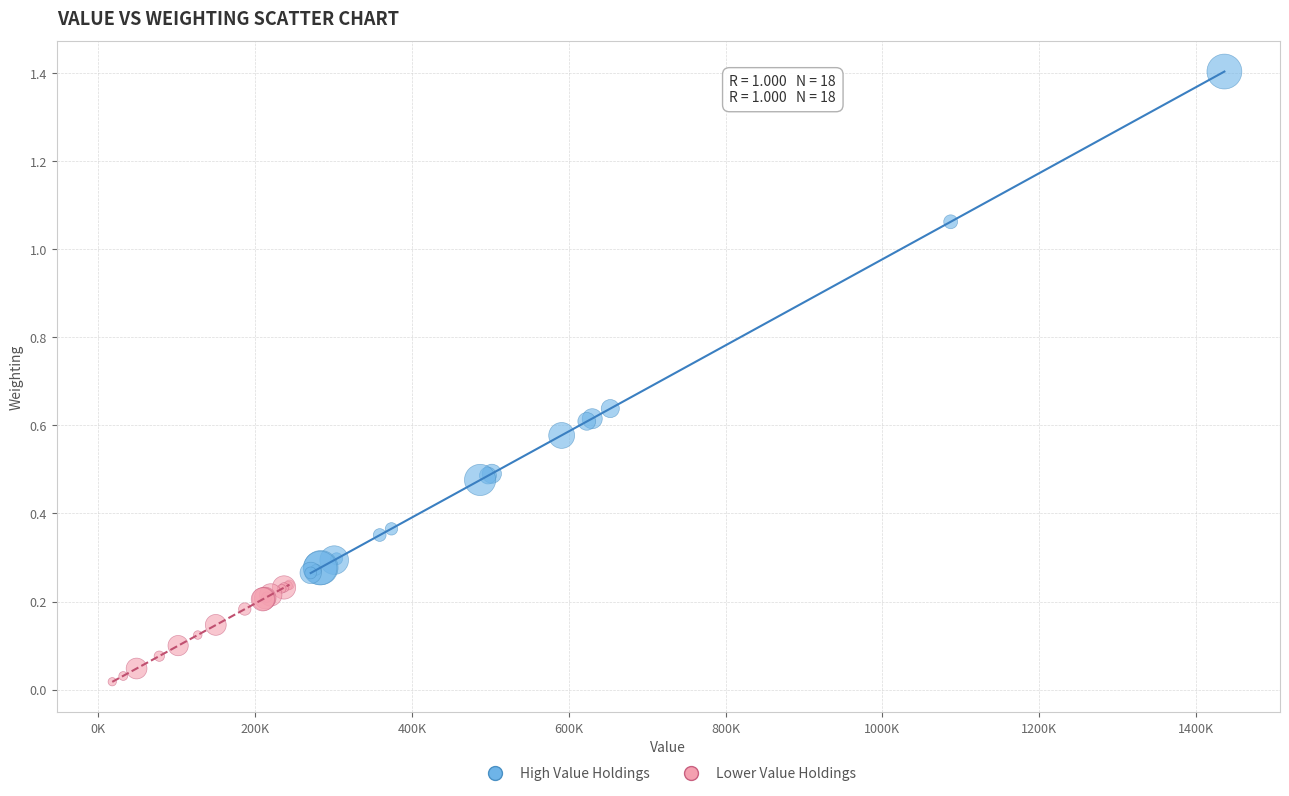

Which series reaches the maximum Y coordinate?

High Value Holdings